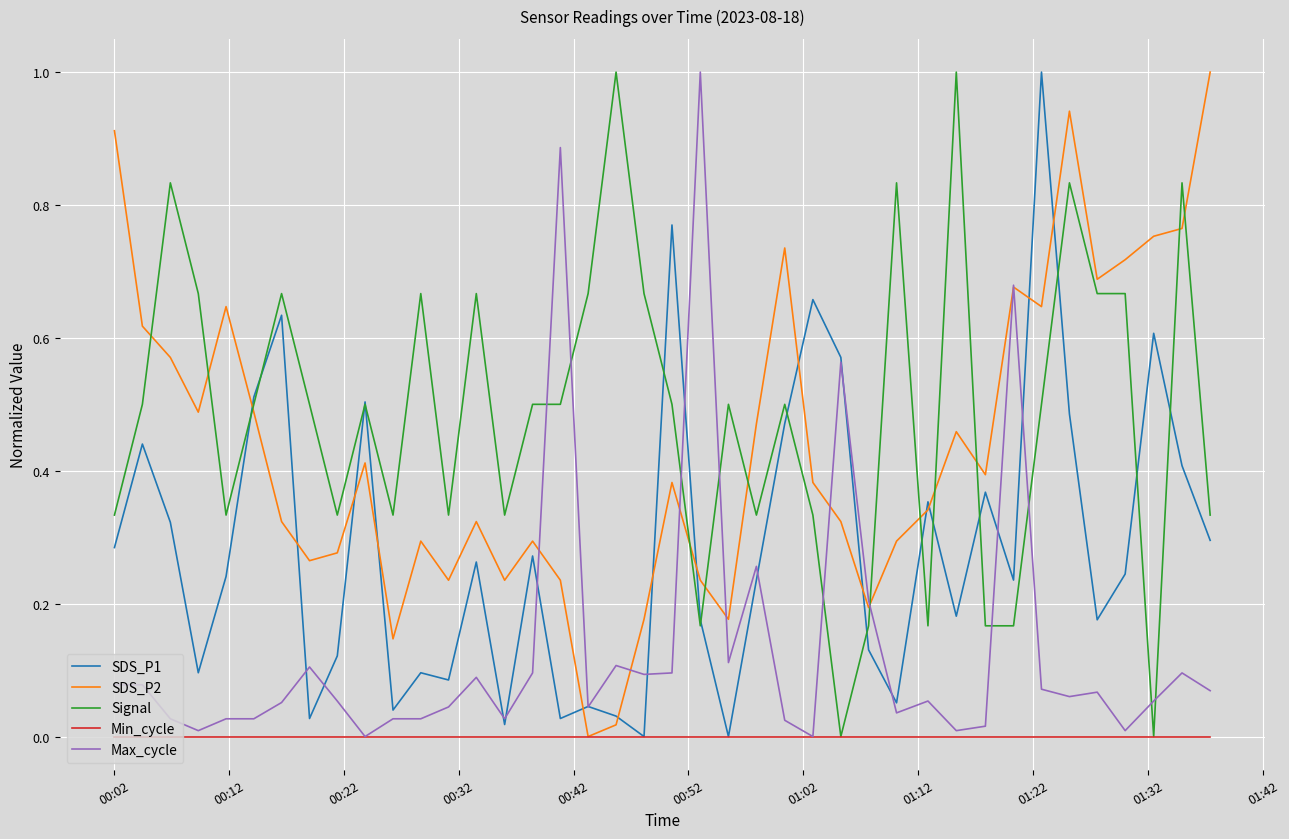

What is the maximum value shown in the chart?

1.0